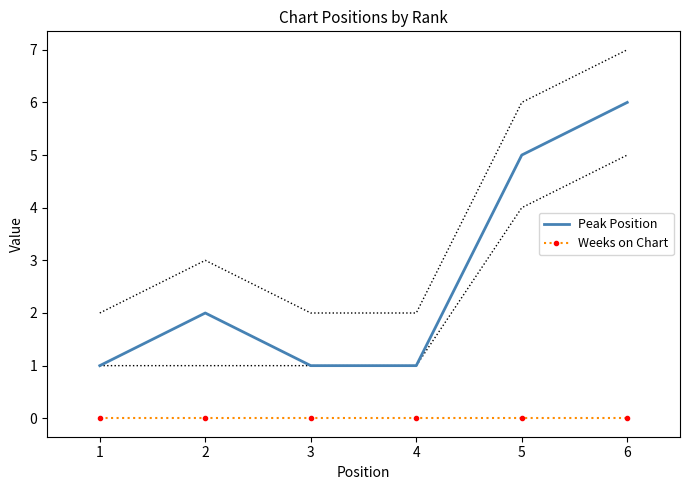

Which label corresponds to the largest value in the chart?

6